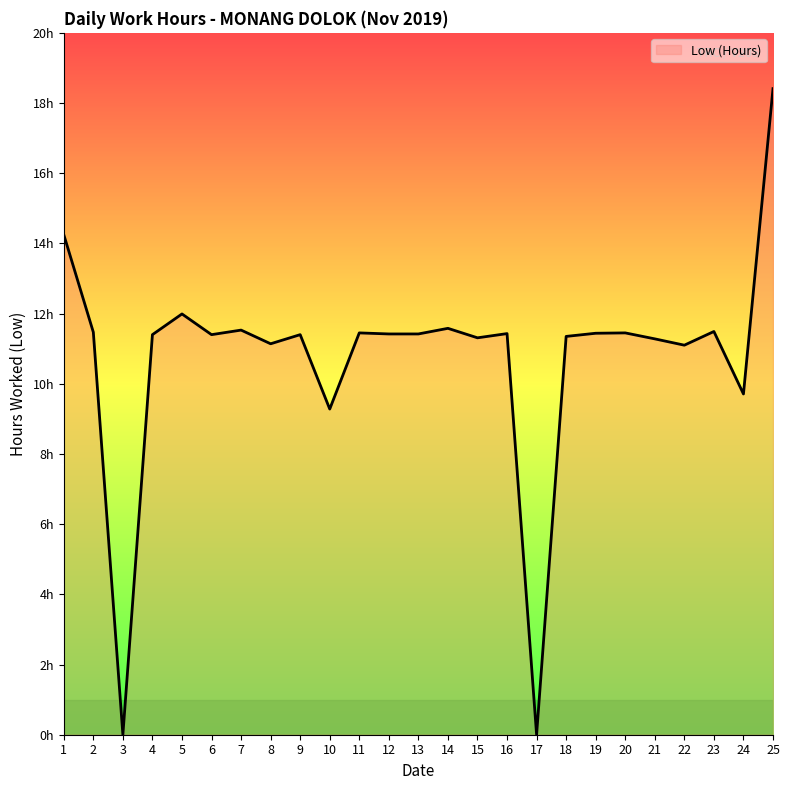

Does the chart display data point markers on the line(s)?

No